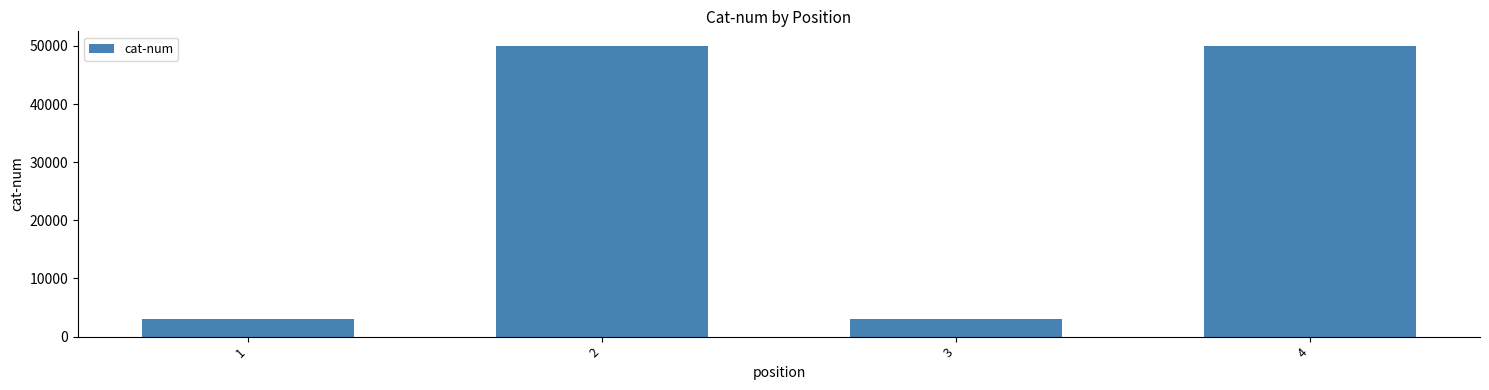

How many values are between 3090 and 50013?

4